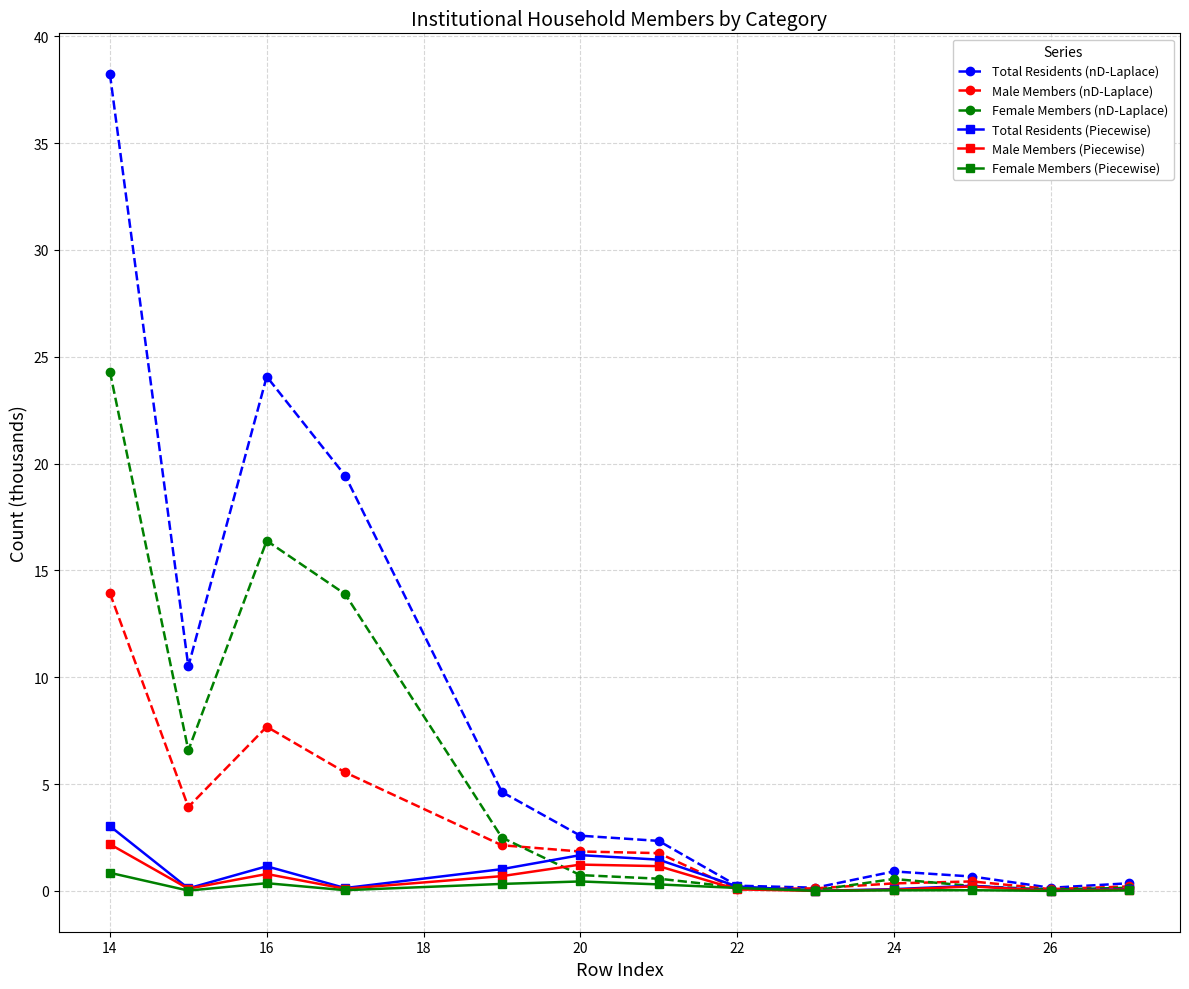

Which series has the largest total across all categories?

Total Residents (nD-Laplace)